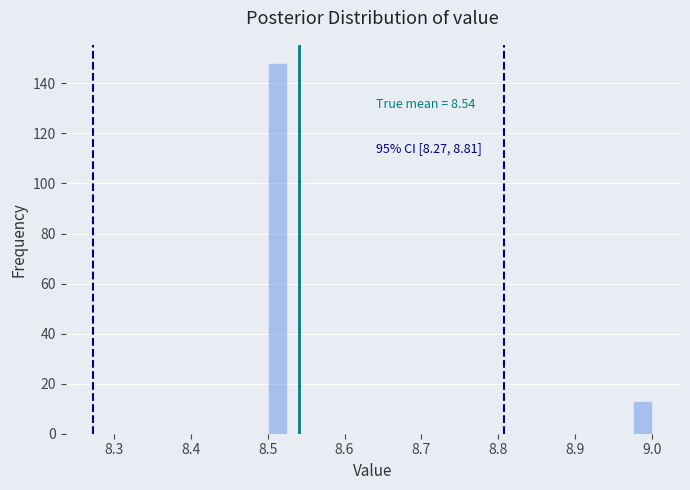

Read against the x-axis, roughly where is the centre of the tallest bar?

8.51